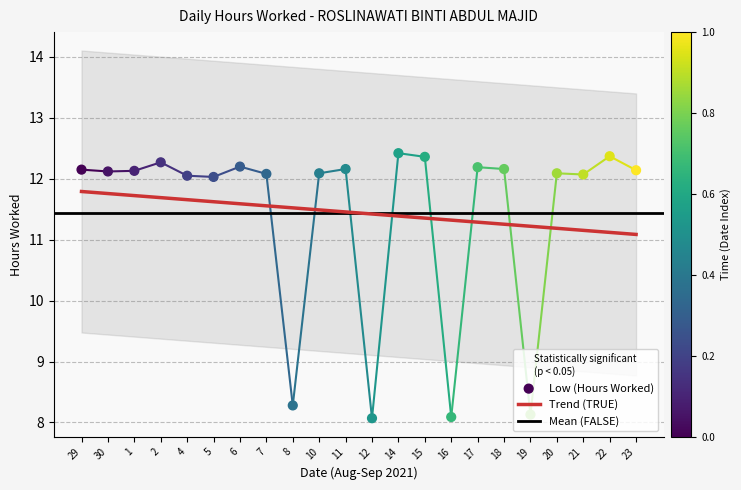

What is the ratio of the value at 17 to the value at 19?

1.5